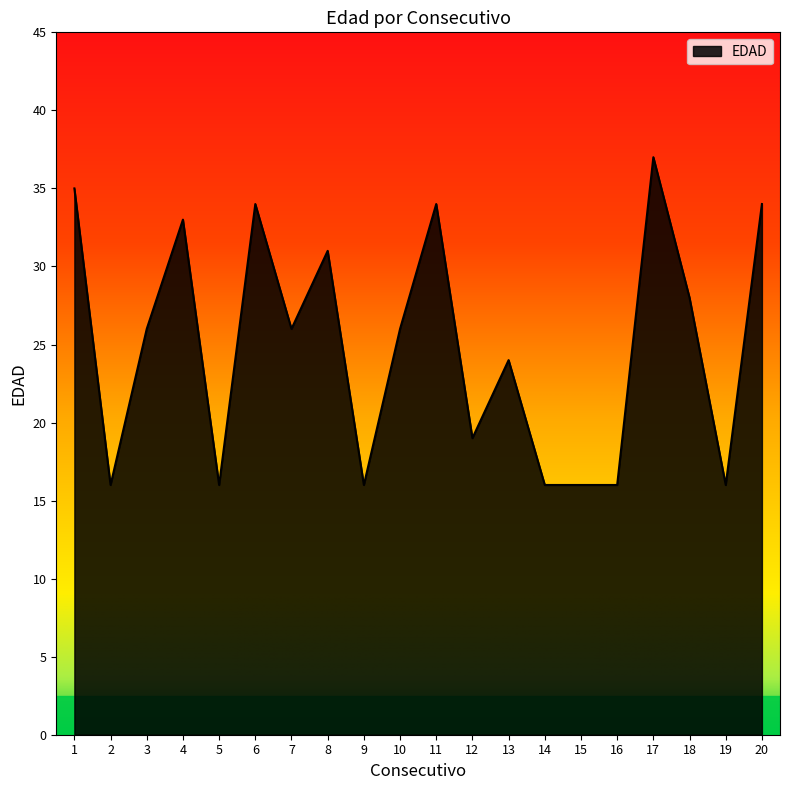

What is the difference between the maximum and second lowest values?

21